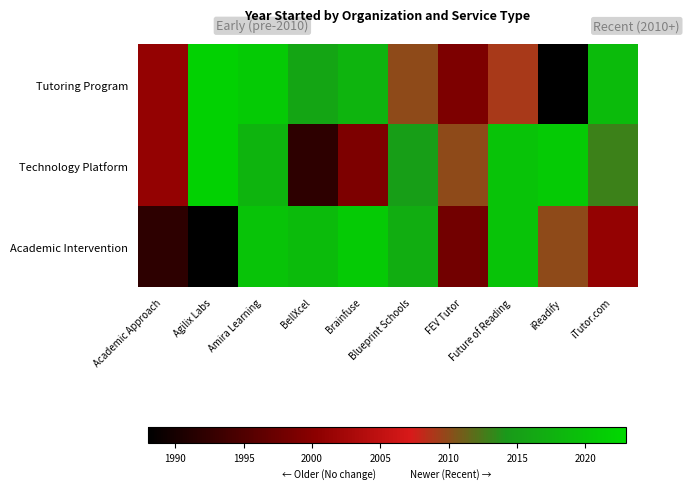

List the series in order of their overall mean, lowest first.

Academic Intervention, Tutoring Program, Technology Platform